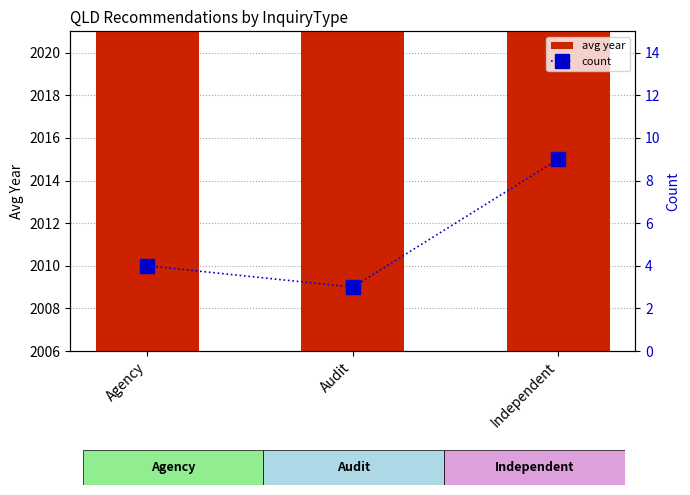

How many values in the count series exceed 4?

1